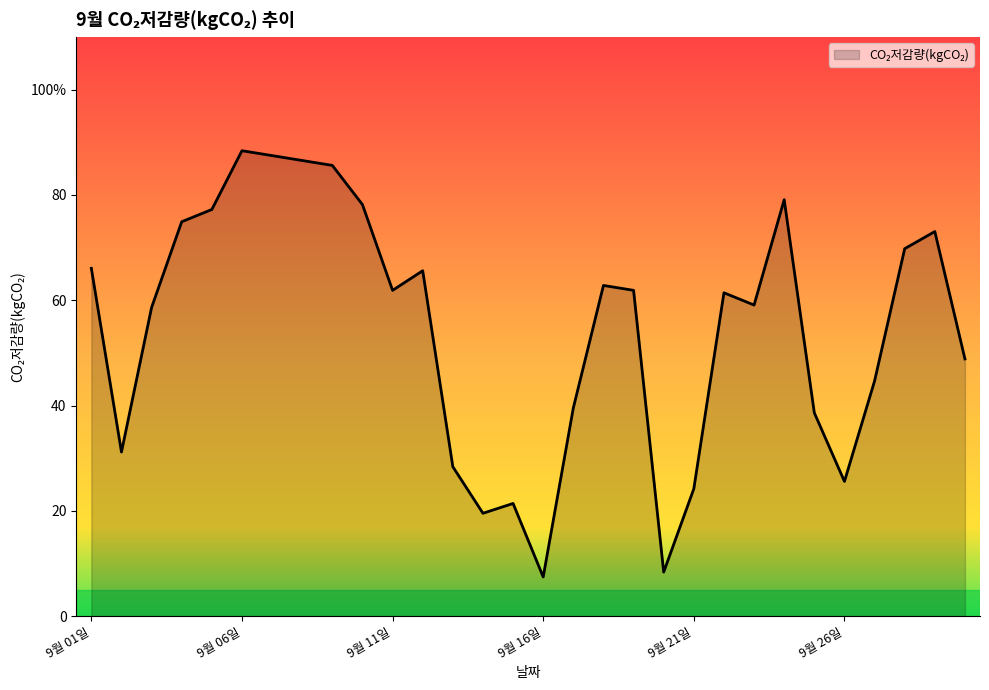

What is the difference between the maximum and minimum values?

81.0